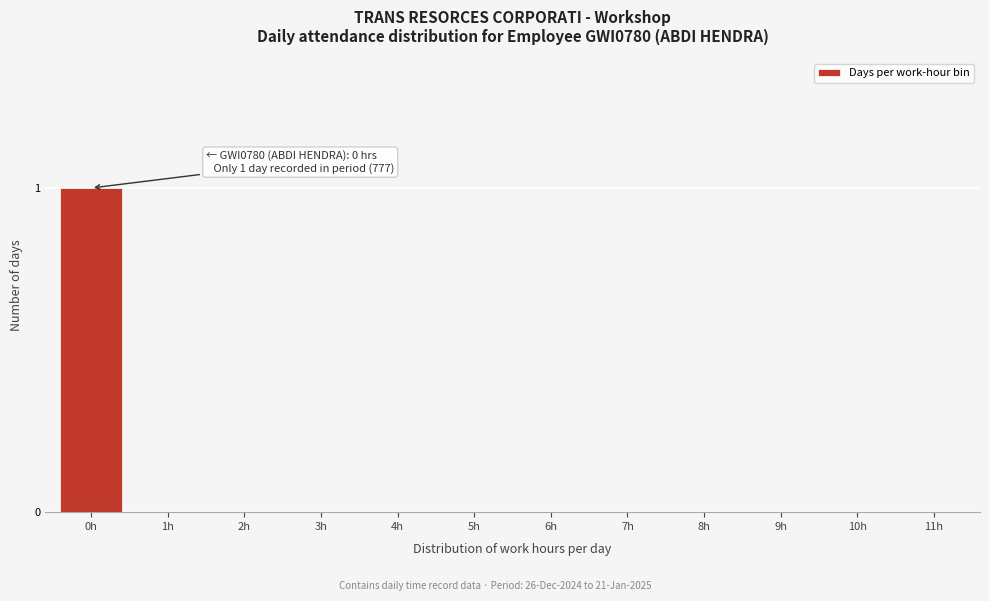

Reading left to right, extract all data points from this chart.

0h=1	1h=0	2h=0	3h=0	4h=0	5h=0	6h=0	7h=0	8h=0	9h=0	10h=0	11h=0